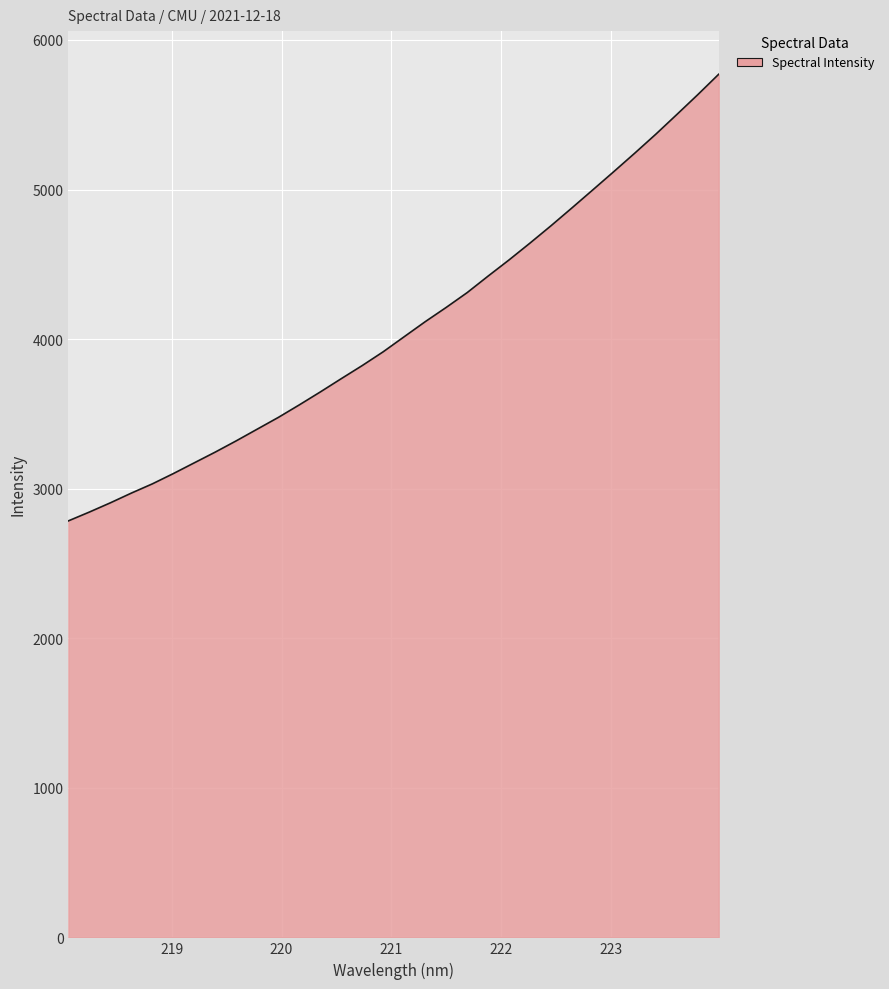

Count the number of data series in this chart.

1